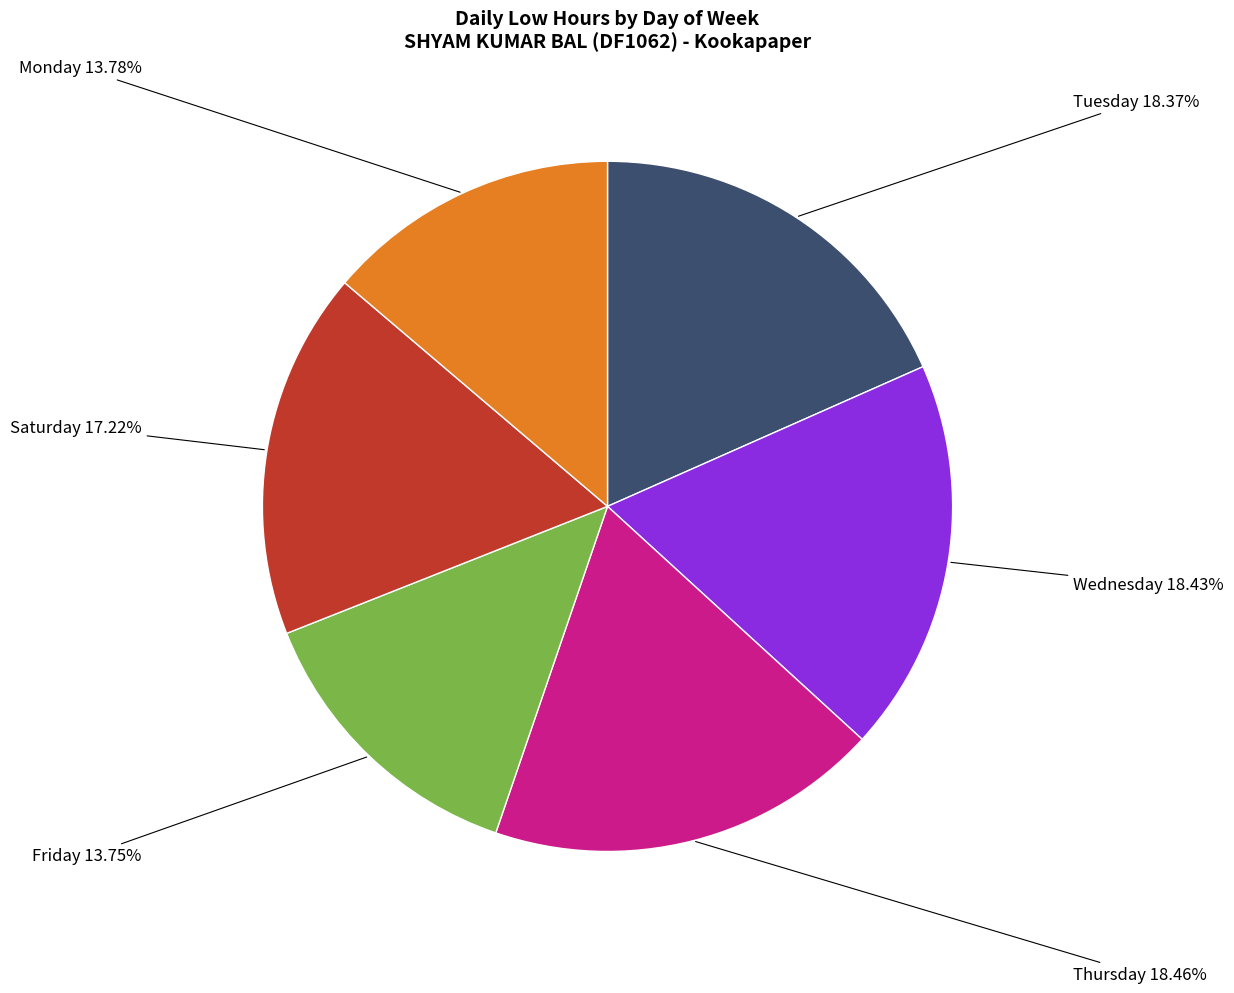

Does any single category account for the majority?

No